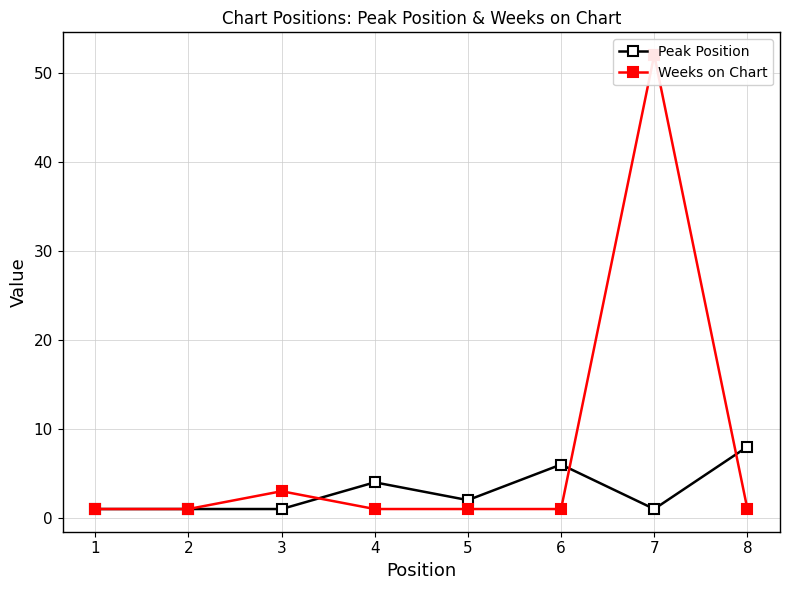

At which category does Peak Position reach its first local peak?

4